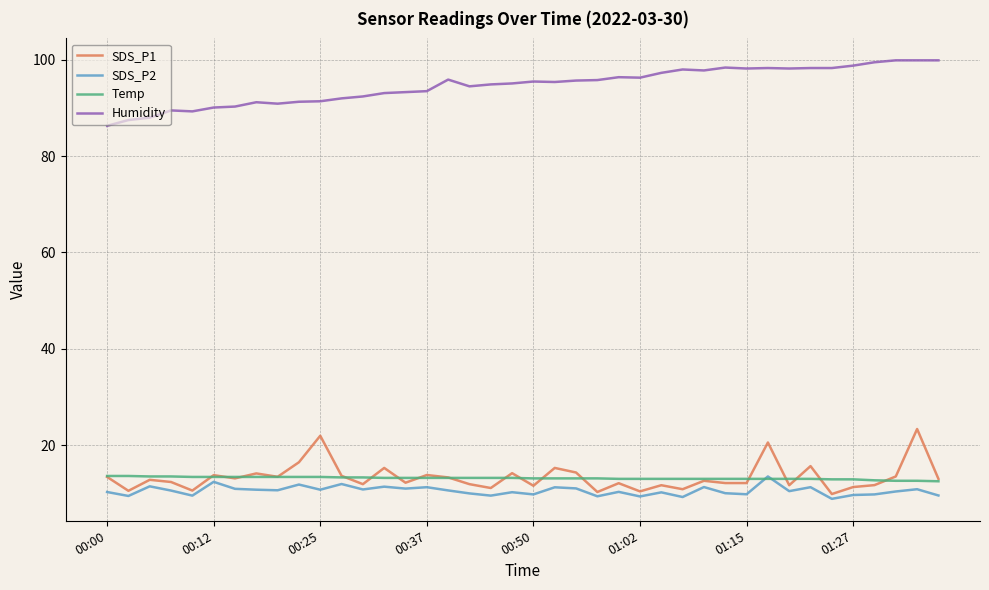

Which series has the largest total across all categories?

Humidity